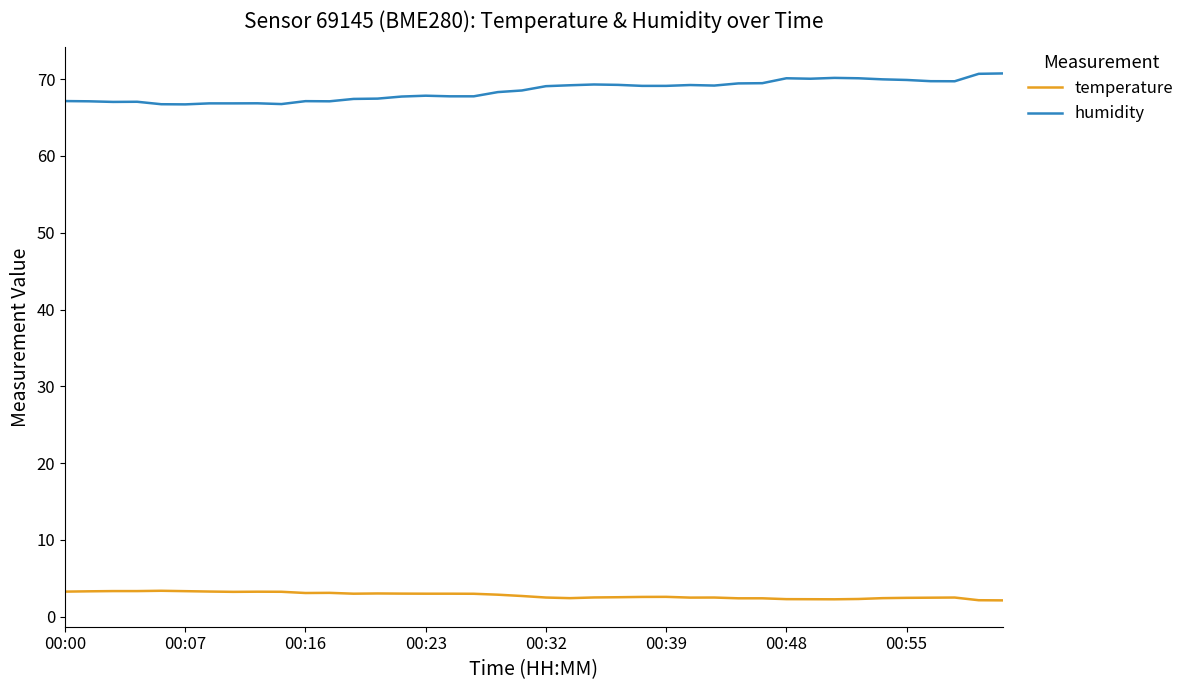

List the series in order of their overall mean, lowest first.

temperature, humidity